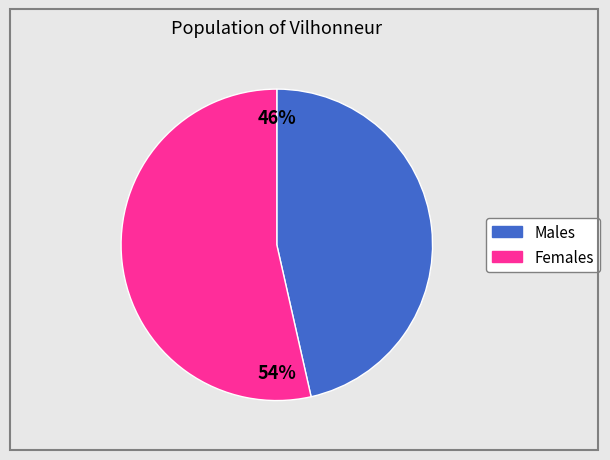

To the nearest percent, what is the average slice percentage?

50%